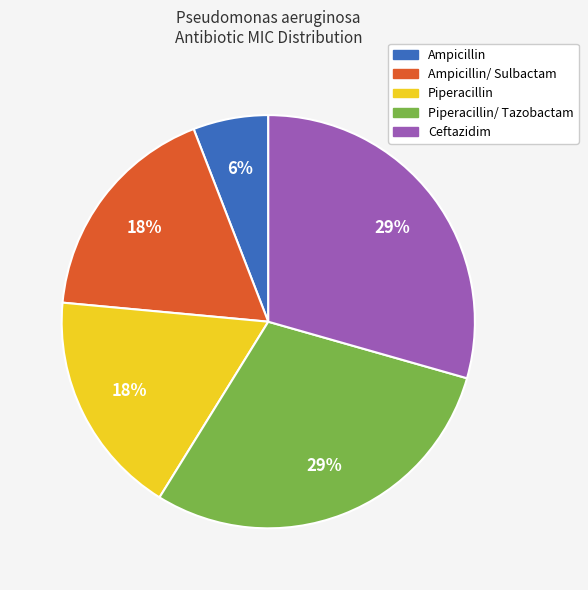

Which category has the smallest portion of the pie?

Ampicillin